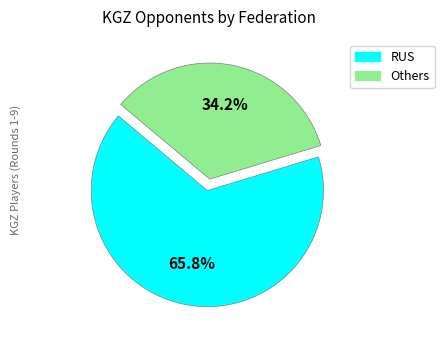

Is there any slice that represents more than half of the pie?

Yes